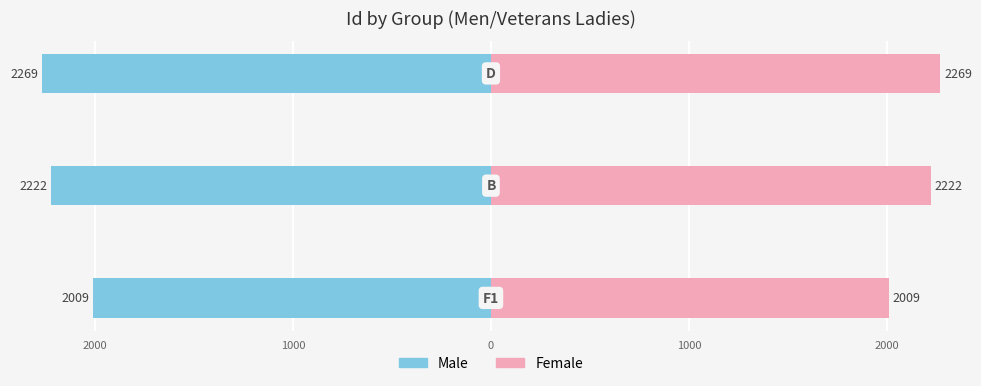

What is the value of the Female bar at the 2nd from the left?

2222